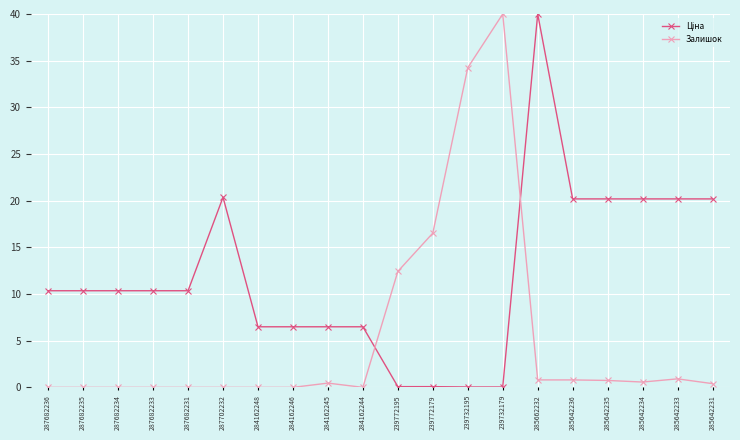

What is the greatest value displayed?

40.0